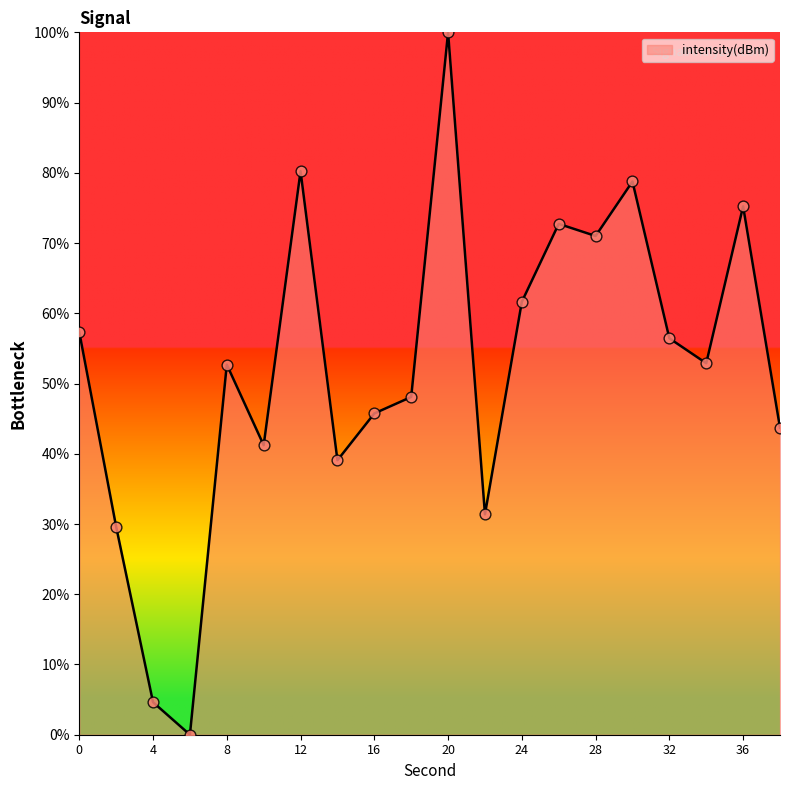

What is the maximum value shown in the chart?

100.0